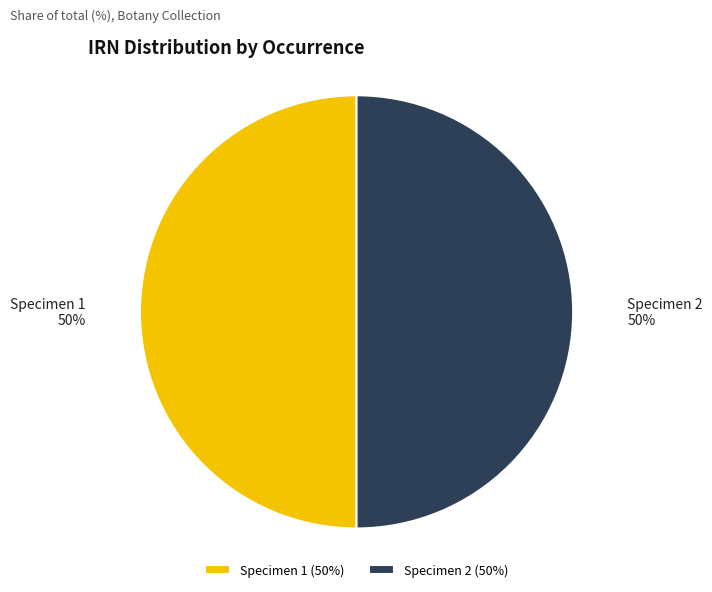

To the nearest percent, what is the average slice percentage?

50%